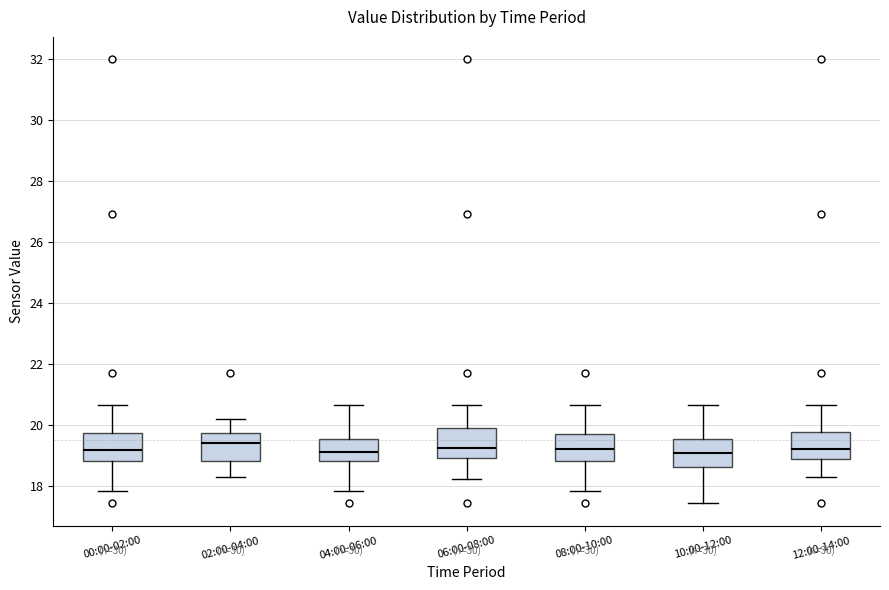

Reading left to right, transcribe this box plot: for each box, give where its median line is, the range the box spans, and where its two whiskers end, as read against the y-axis. The values are not printed on the chart, so give them approximately, as read against the axis.

00:00-02:00: median 19.2, box 18.8 to 19.8, whiskers 17.8 to 20.6
02:00-04:00: median 19.4, box 18.8 to 19.8, whiskers 18.4 to 20.2
04:00-06:00: median 19.2, box 18.8 to 19.6, whiskers 17.8 to 20.6
06:00-08:00: median 19.2, box 19.0 to 19.8, whiskers 18.2 to 20.6
08:00-10:00: median 19.2, box 18.8 to 19.6, whiskers 17.8 to 20.6
10:00-12:00: median 19.2, box 18.6 to 19.6, whiskers 17.4 to 20.6
12:00-14:00: median 19.2, box 18.8 to 19.8, whiskers 18.4 to 20.6